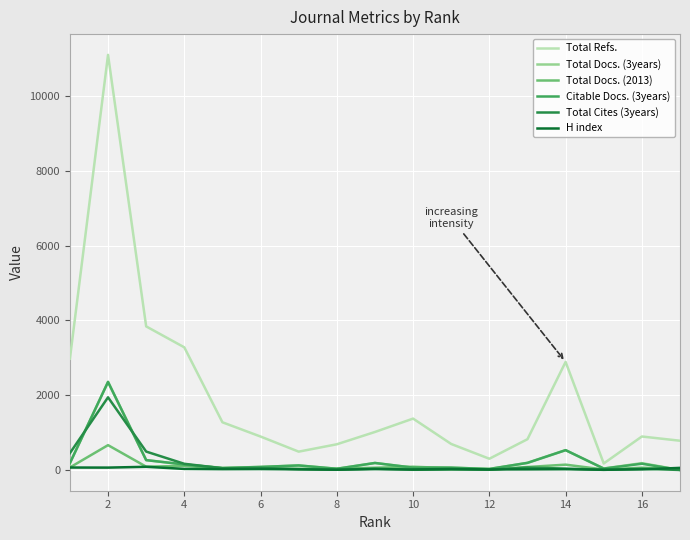

Which series has the largest total across all categories?

Total Refs.